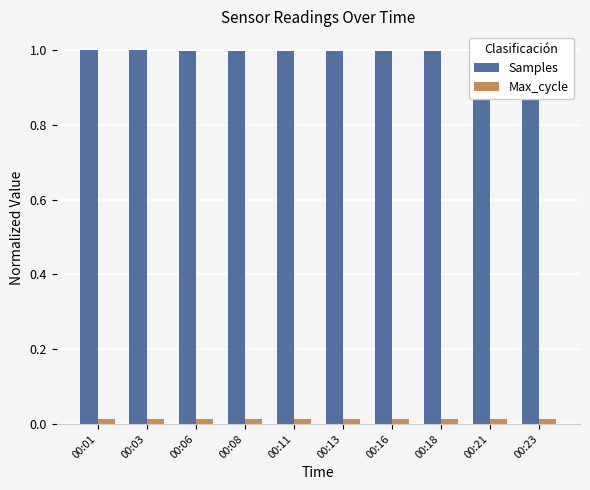

What is the highest value of the Samples series?

1.0